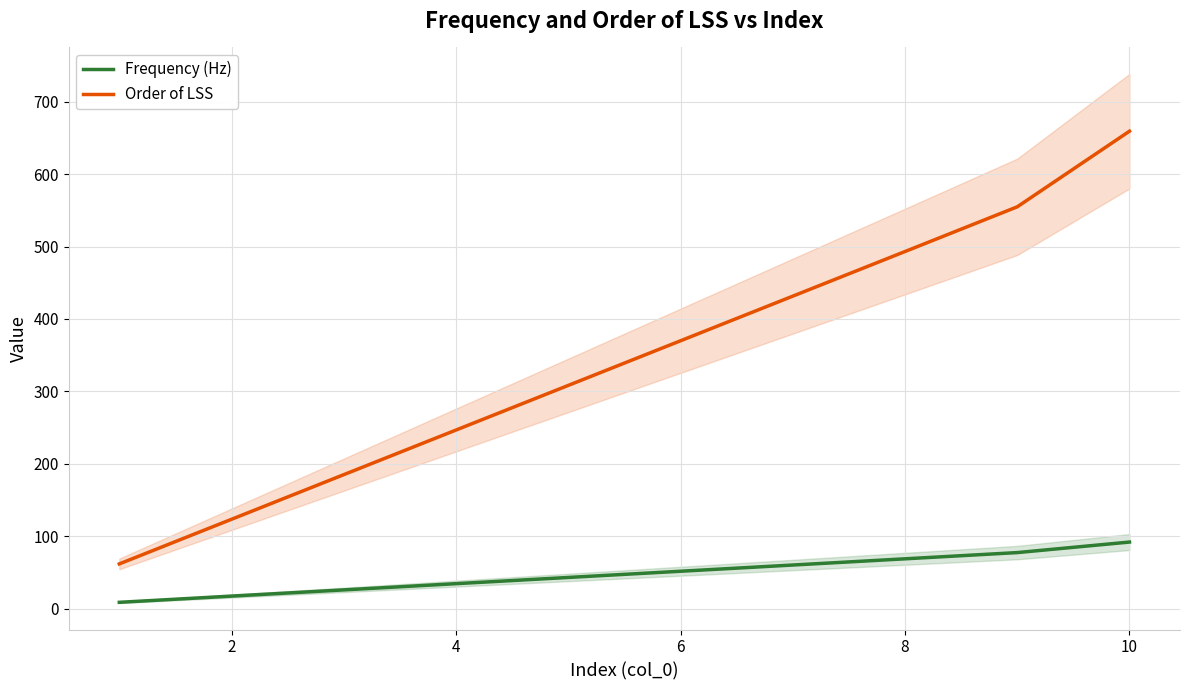

True or false: Order of LSS and Frequency (Hz) intersect in this chart.

False